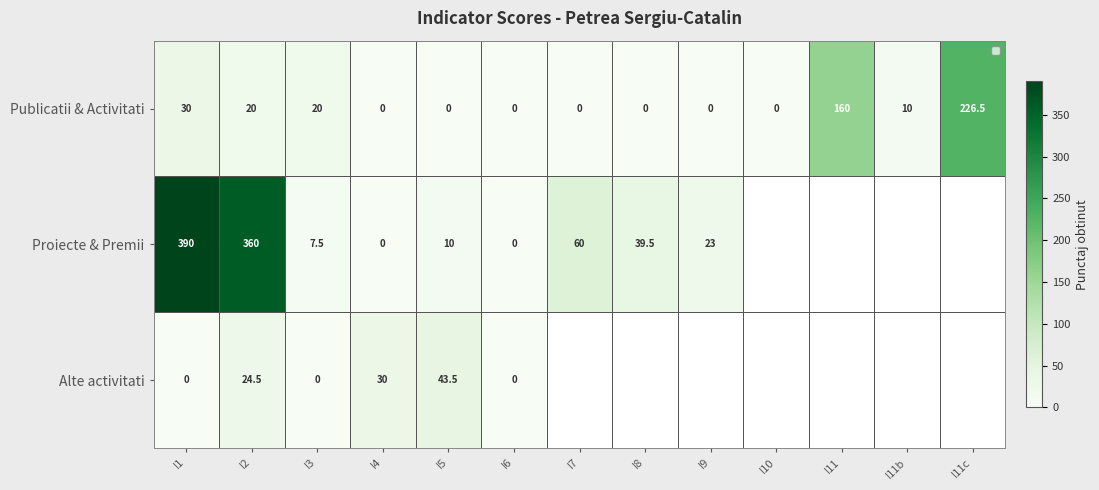

What is the maximum value shown in the chart?

390.0